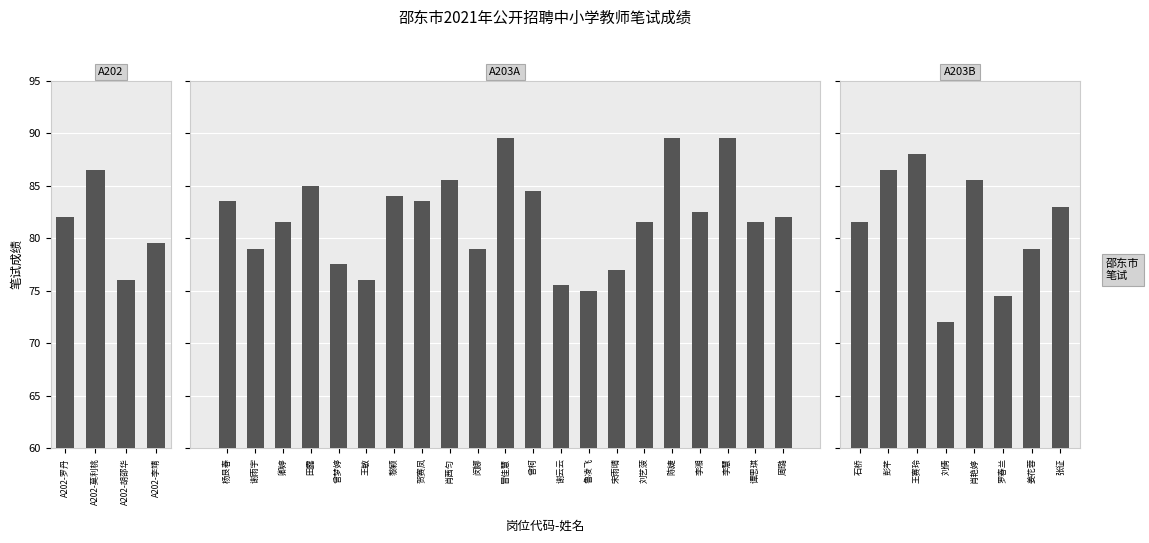

Reading left to right, transcribe all the data shown in this chart.

82.0	86.5	76.0	79.5	83.5	79.0	81.5	85.0	77.5	76.0	84.0	83.5	85.5	79.0	89.5	84.5	75.5	75.0	77.0	81.5	89.5	82.5	89.5	81.5	82.0	81.5	86.5	88.0	72.0	85.5	74.5	79.0	83.0